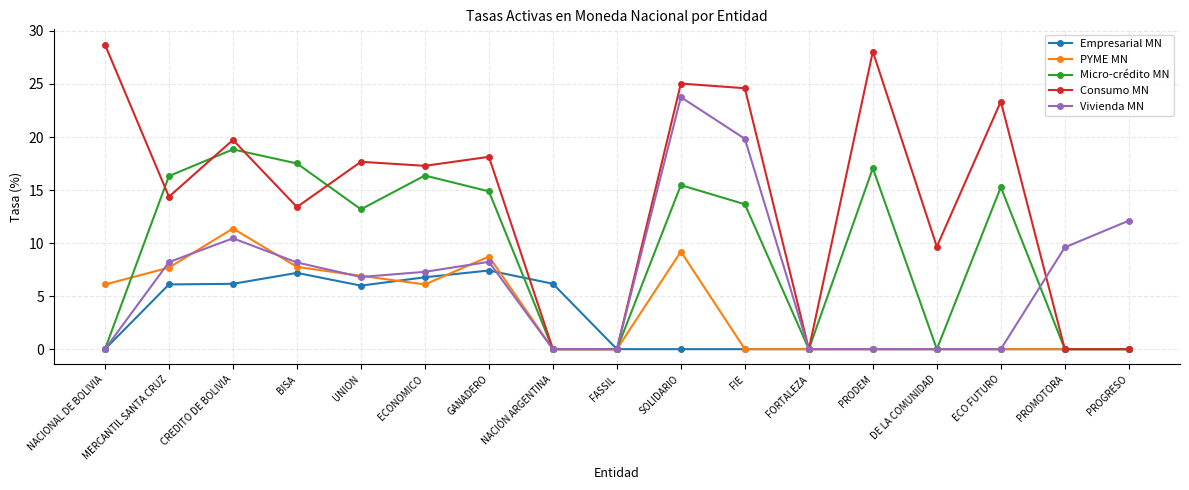

Where is Vivienda MN nearest to the value 11?

CREDITO DE BOLIVIA